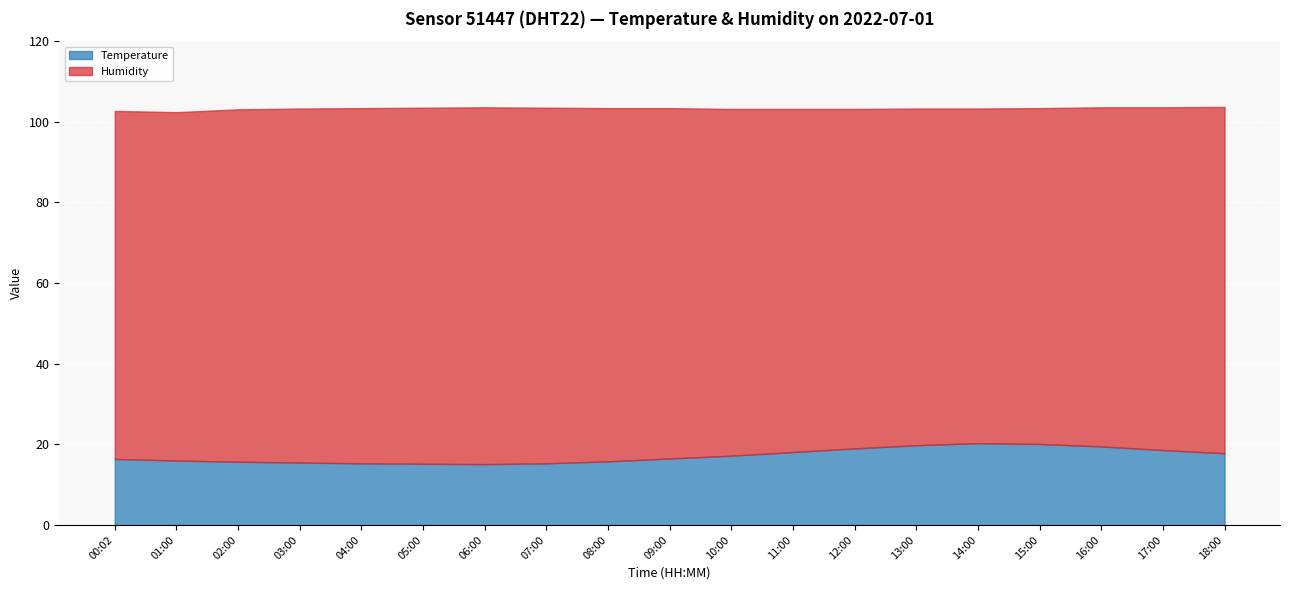

How many interior local valleys does the Humidity series have?

1